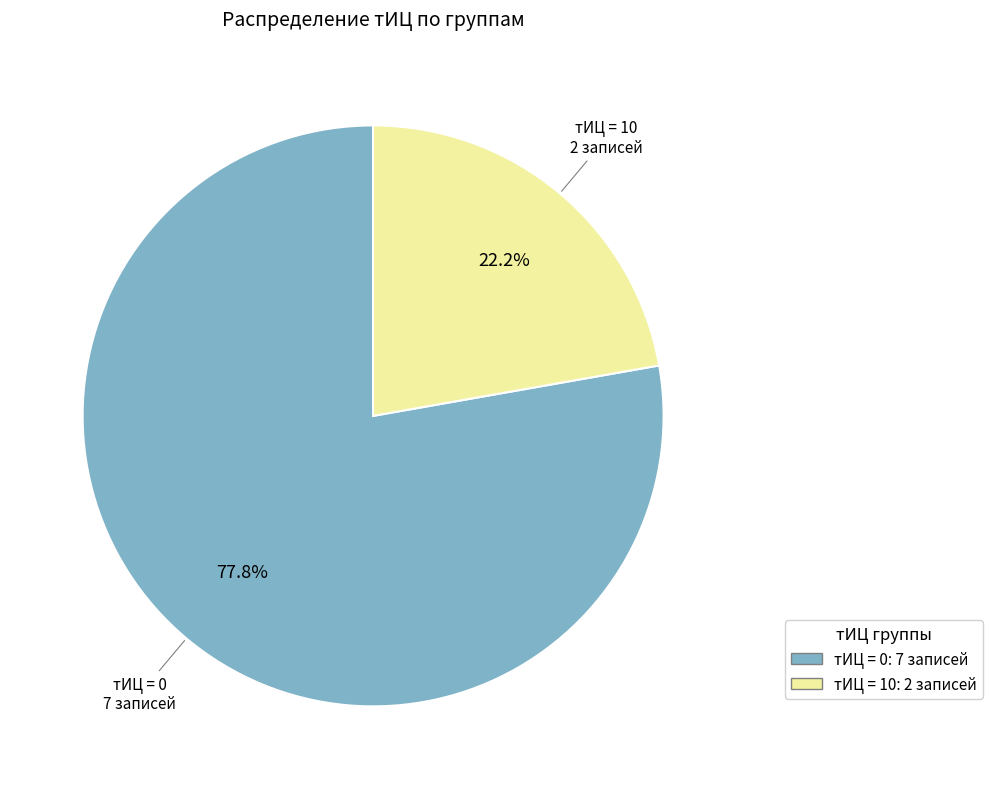

Which category has the smallest portion of the pie?

тИЦ = 10: 2 записей